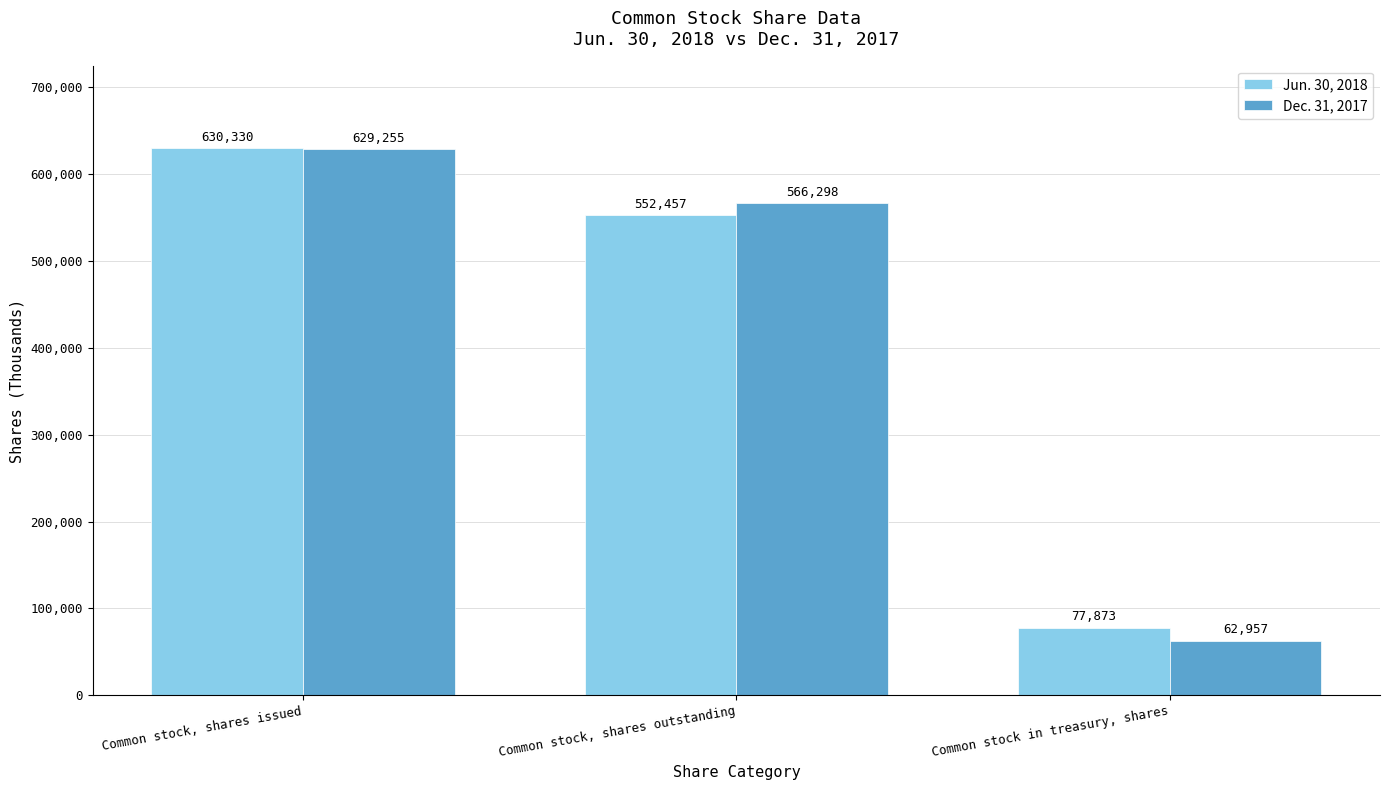

Reading left to right, what are all the values shown in this chart?

Jun. 30, 2018: 630330	552457	77873
Dec. 31, 2017: 629255	566298	62957